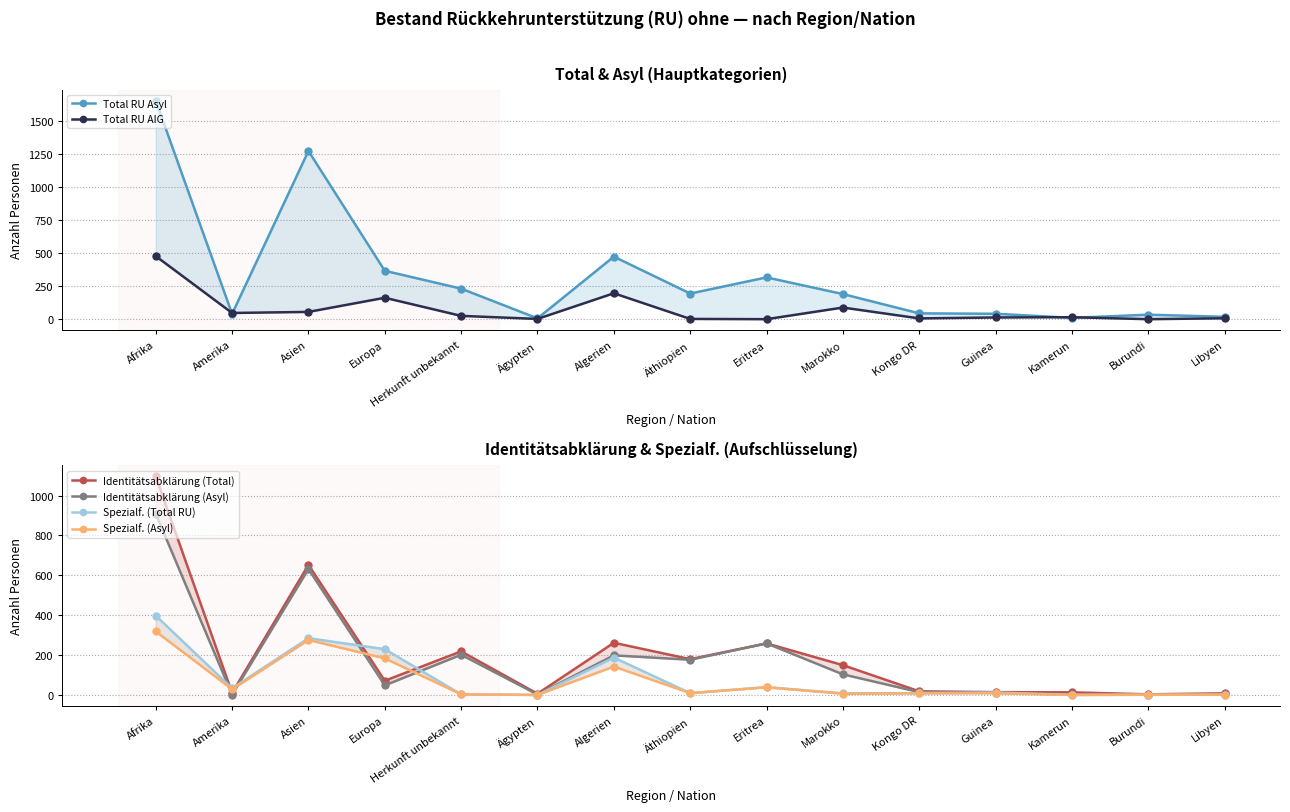

True or false: Total RU Asyl and Spezialf. (Asyl) intersect in this chart.

False